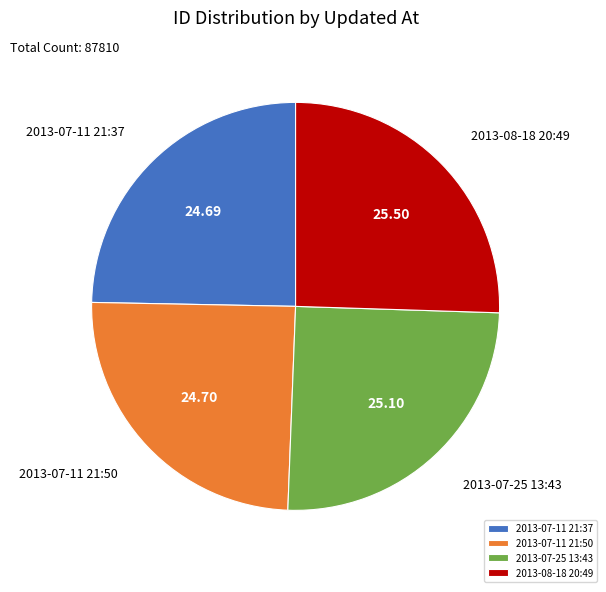

Which has a higher value, 2013-07-11 21:37 or 2013-08-18 20:49?

2013-08-18 20:49